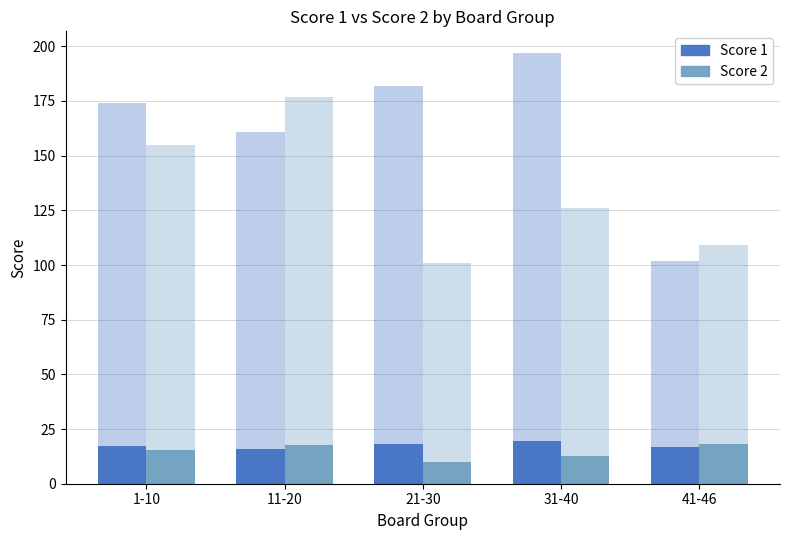

Read the Score 2 value at 11-20.

17.7